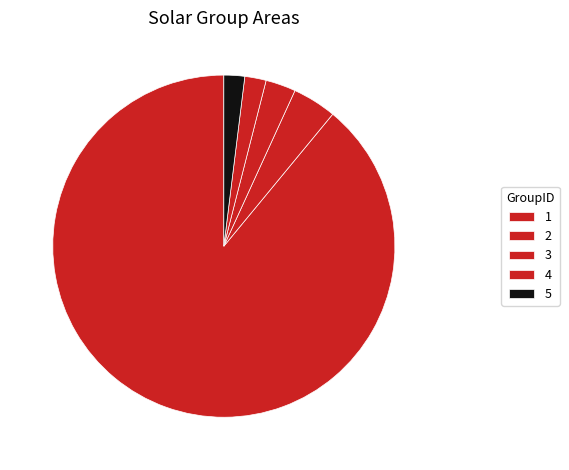

How many slices are in this pie chart?

5